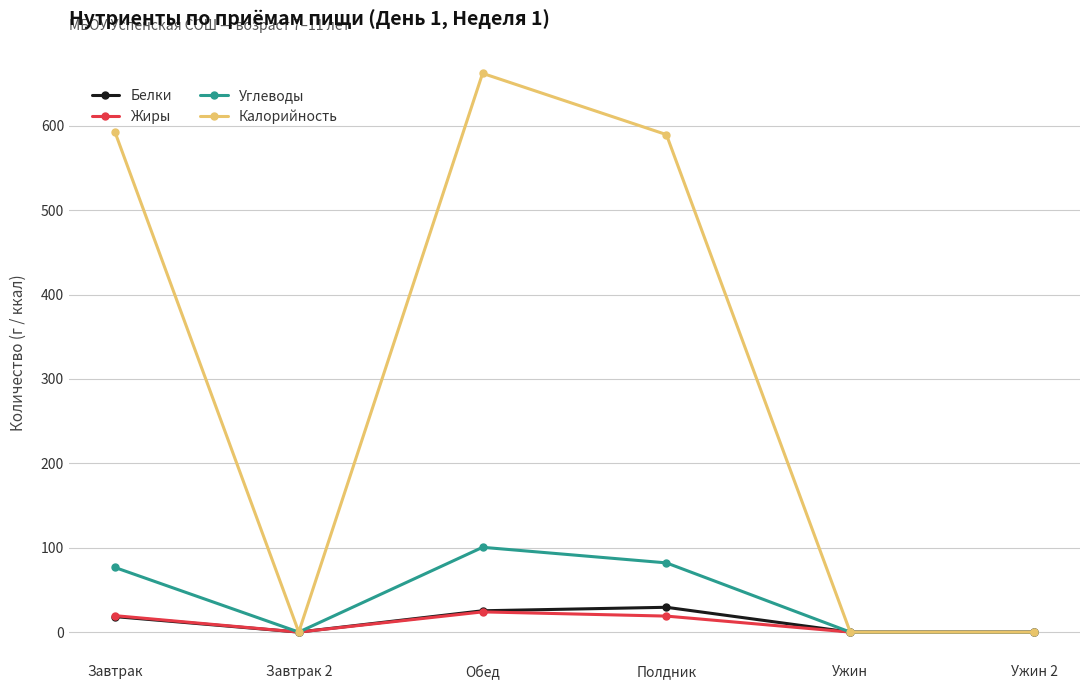

True or false: Жиры has more than 1 points higher than both neighbors.

False